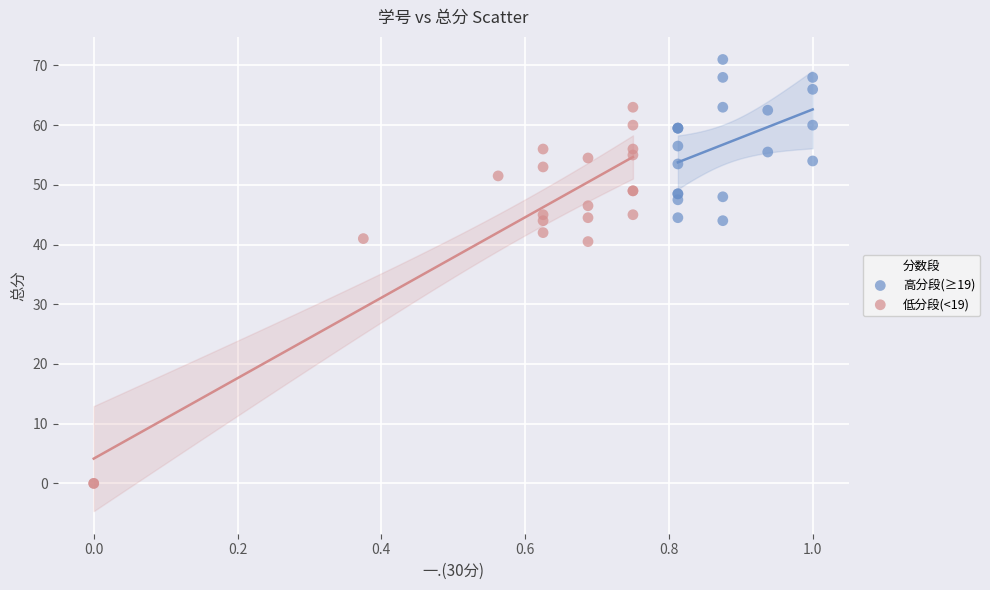

Which series contains the highest Y value?

高分段(≥19)